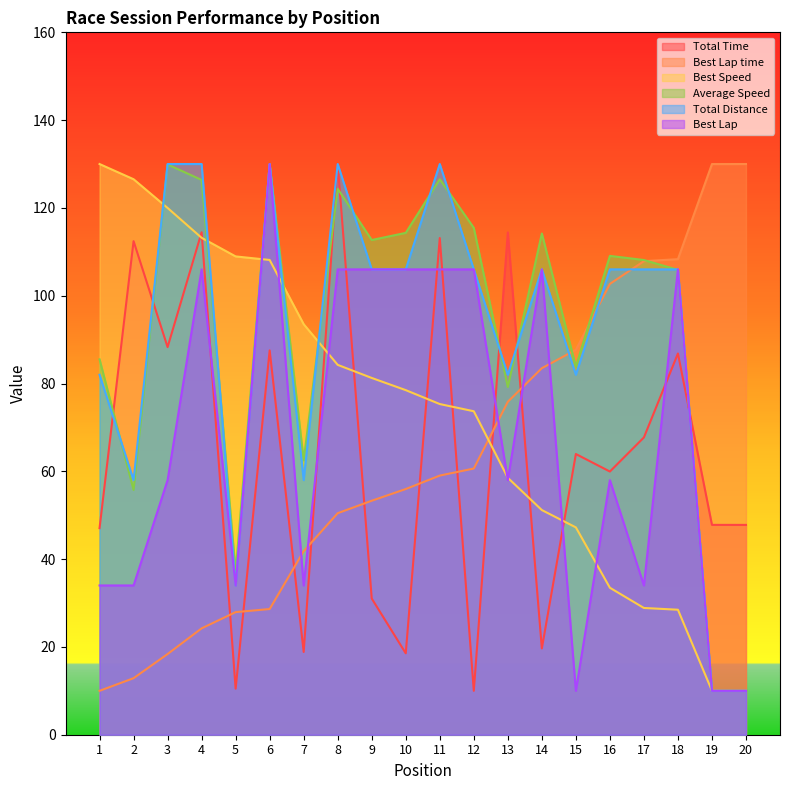

How many values in the Best Lap series exceed 58?

9